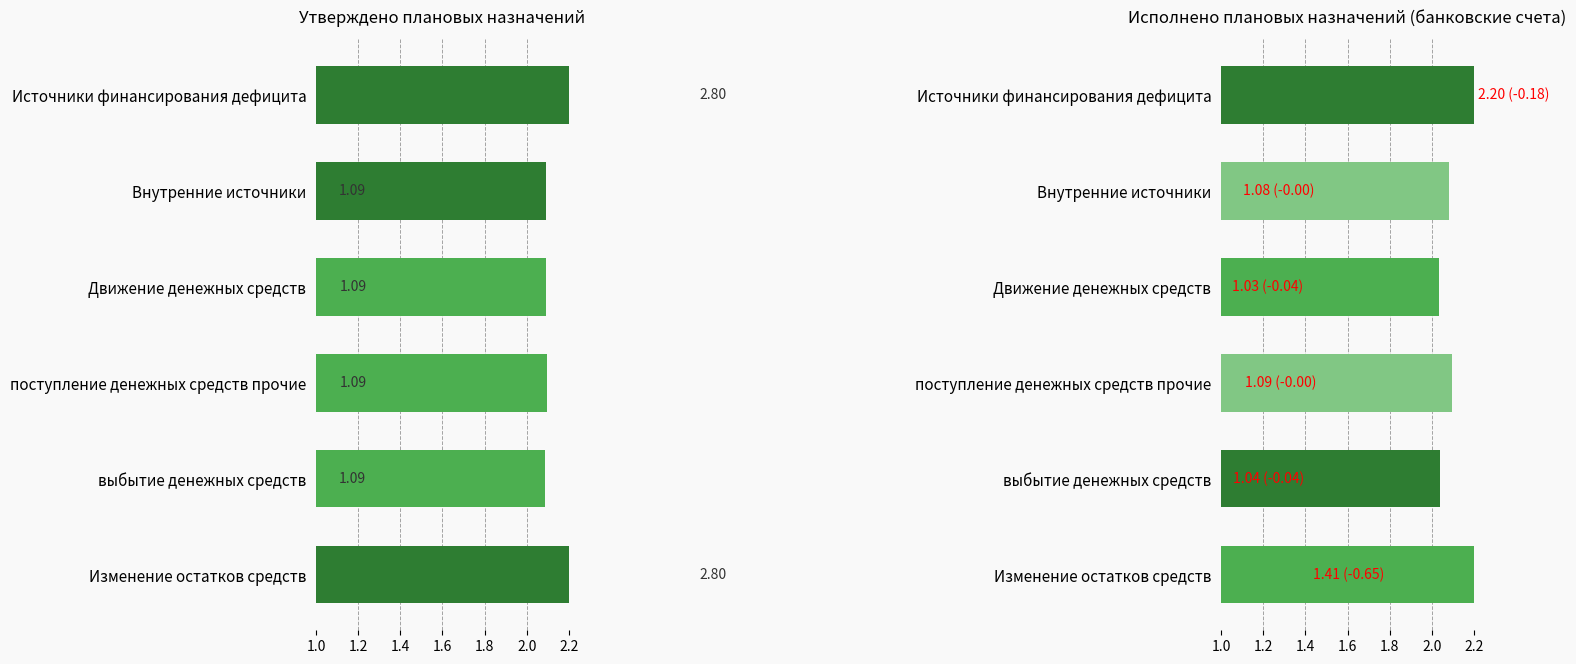

How many data points does each series have?

6